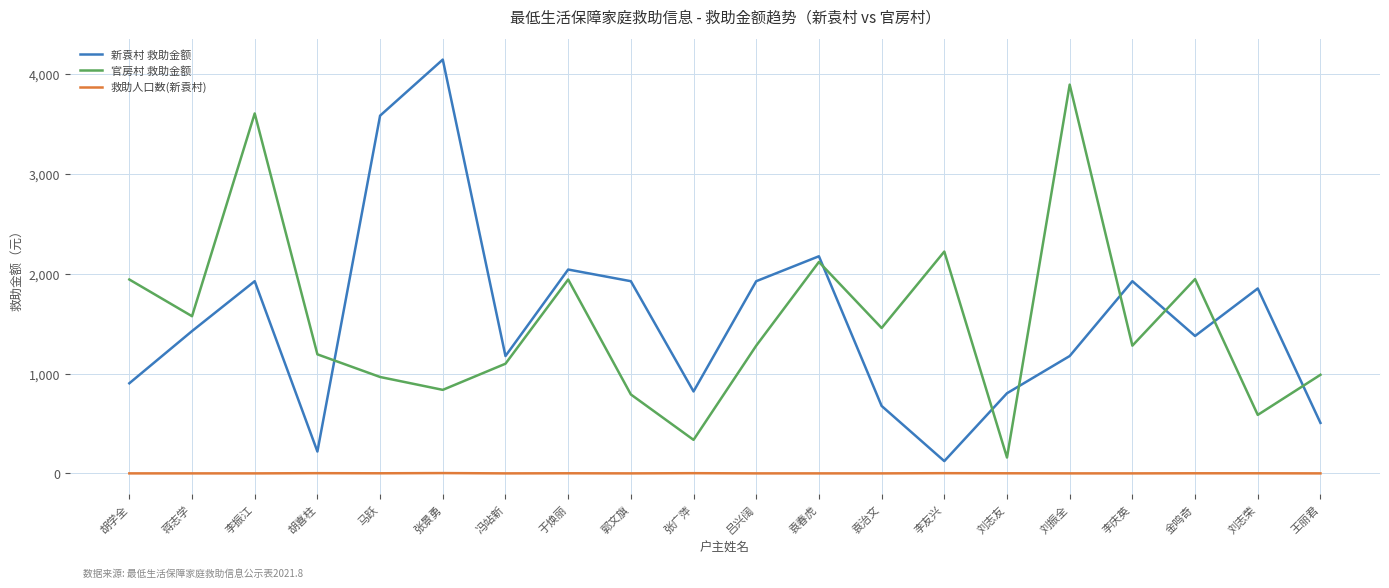

Which series has the widest spread of values?

新袁村 救助金额